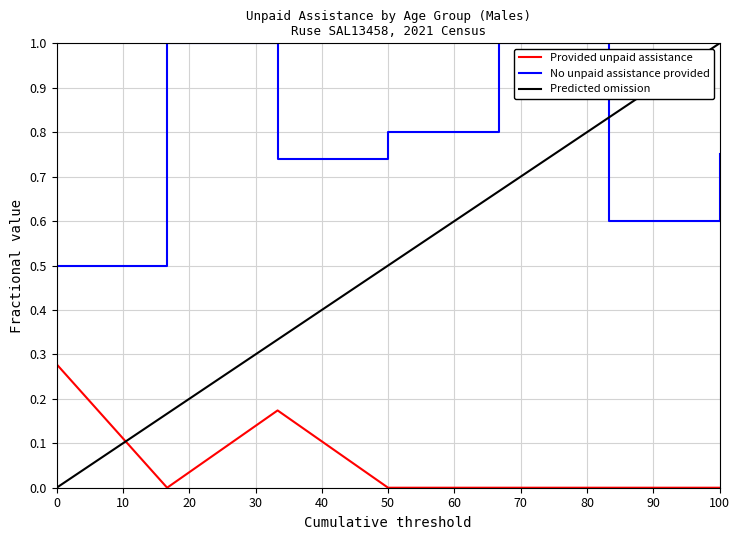

How many times do No unpaid assistance provided and Predicted omission cross each other?

1